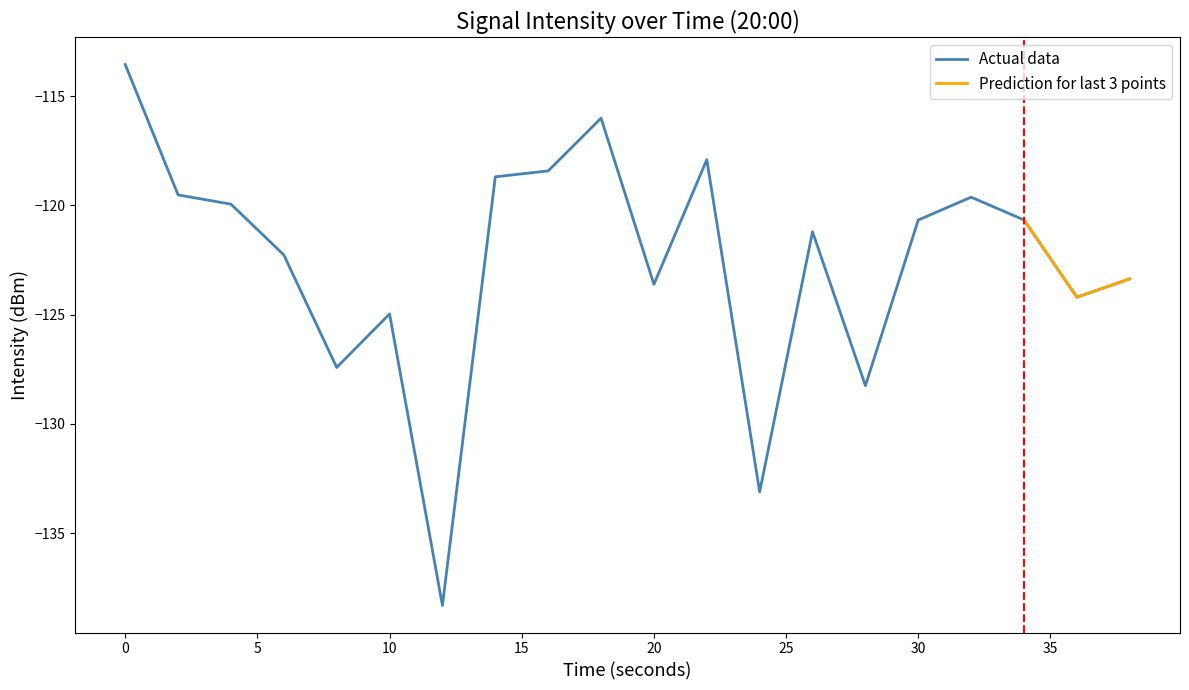

What is the difference between the values at 28 and 38?

4.9